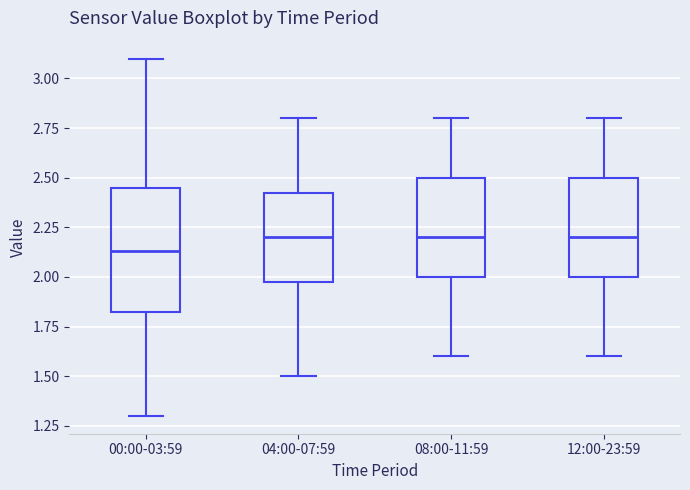

Which box's median line is the lowest?

00:00-03:59